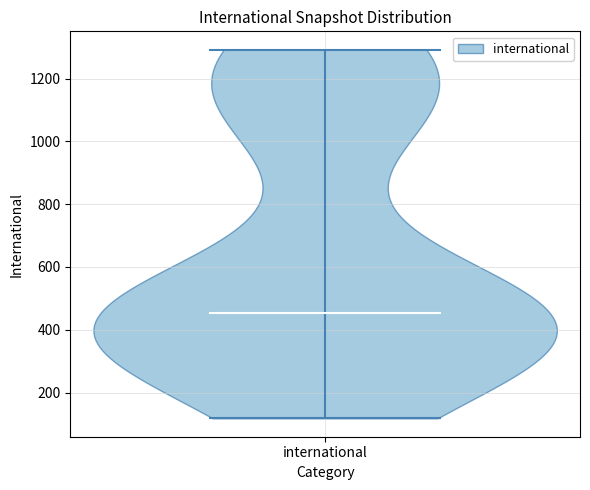

Where does the median line of the violin for international sit on the y-axis? The values are not printed on the chart, so give them approximately, as read against the axis.

460